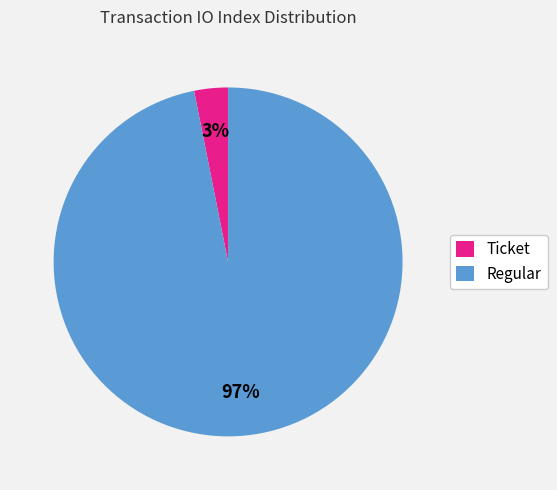

To the nearest percent, what percentage of the pie is Regular?

97%